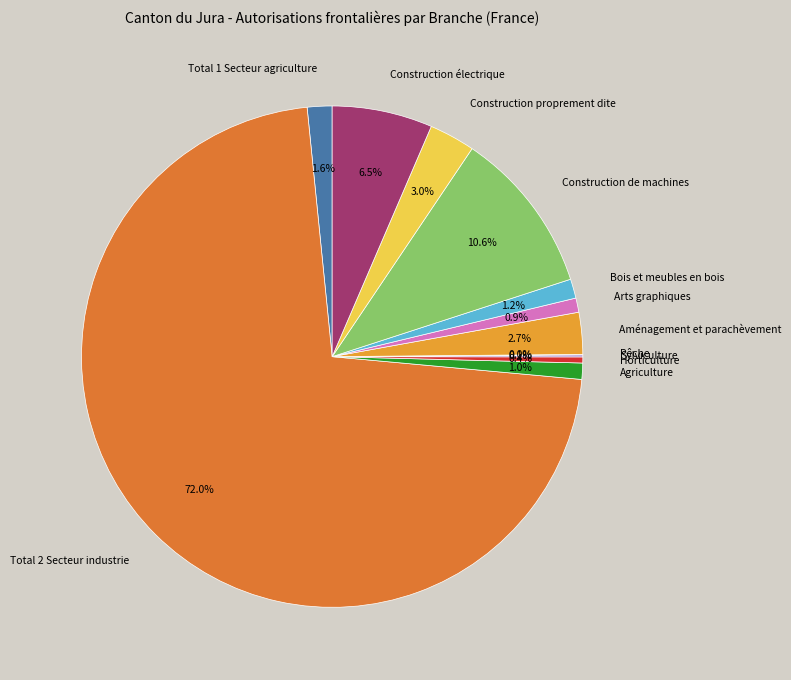

What is the ratio of the value at Arts graphiques to the value at Construction proprement dite?

0.3